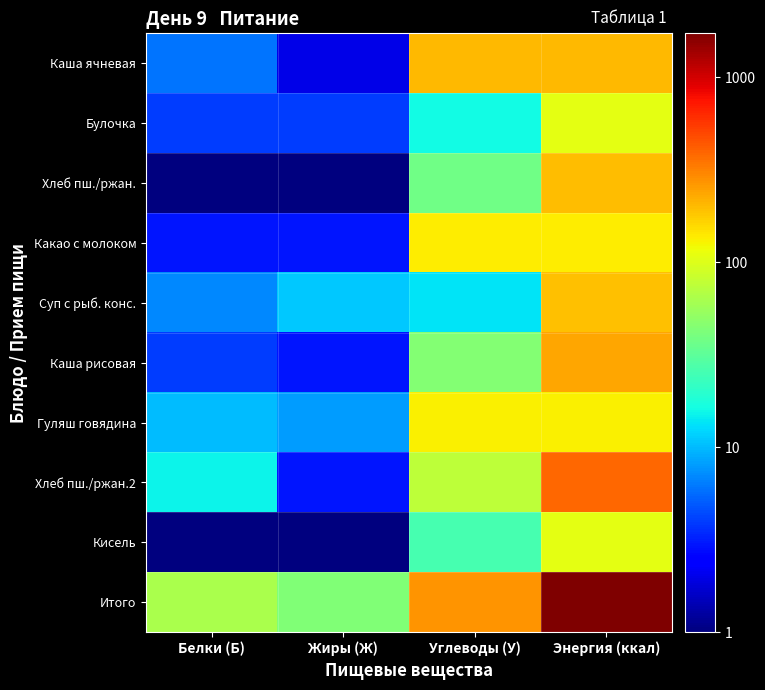

At which category is the sum across all series the highest?

Энергия (ккал)